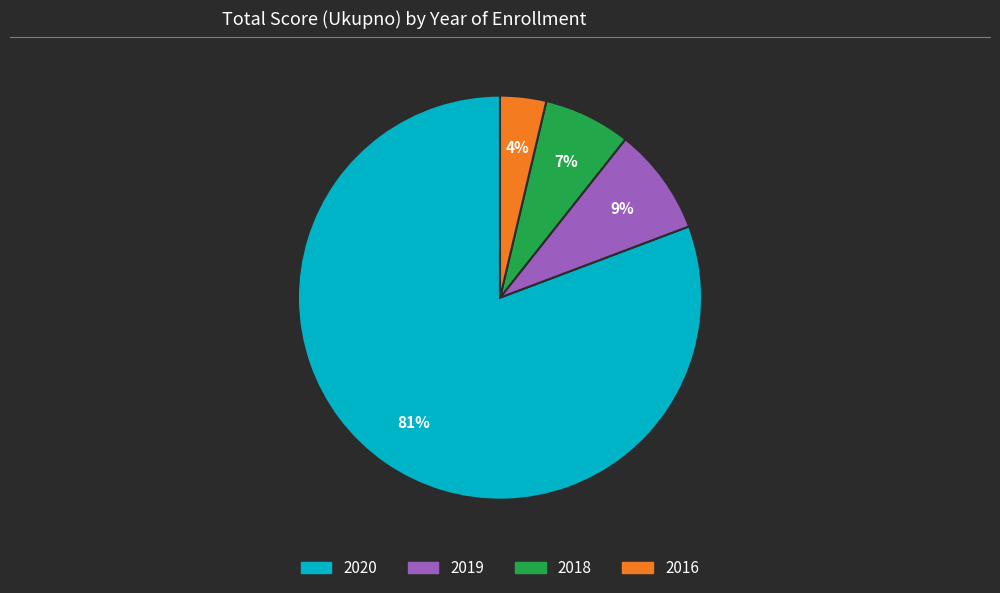

To the nearest percent, what is the average slice percentage?

25%